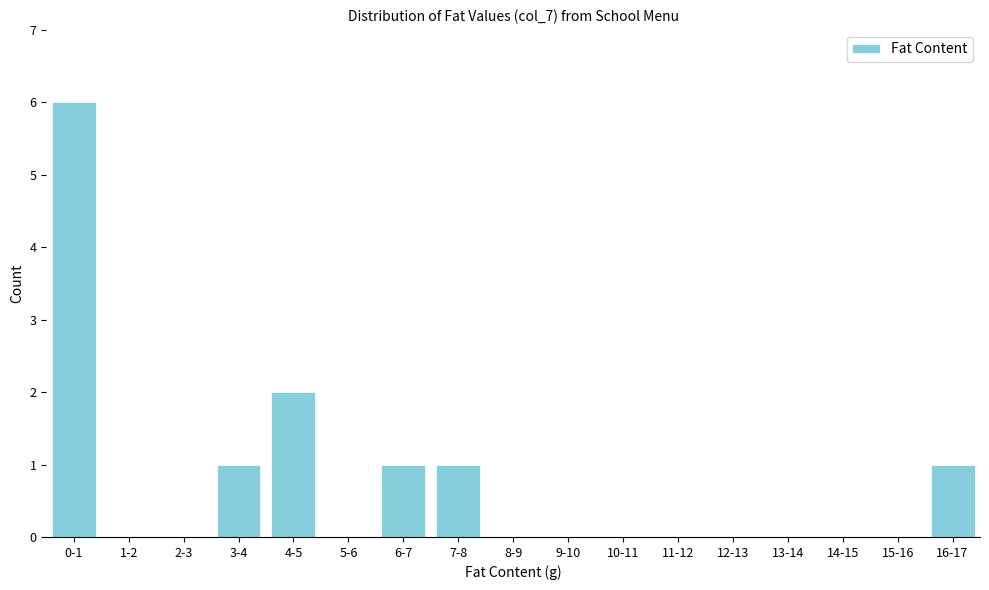

Reading left to right, extract all data points from this chart.

0-1=6	1-2=0	2-3=0	3-4=1	4-5=2	5-6=0	6-7=1	7-8=1	8-9=0	9-10=0	10-11=0	11-12=0	12-13=0	13-14=0	14-15=0	15-16=0	16-17=1